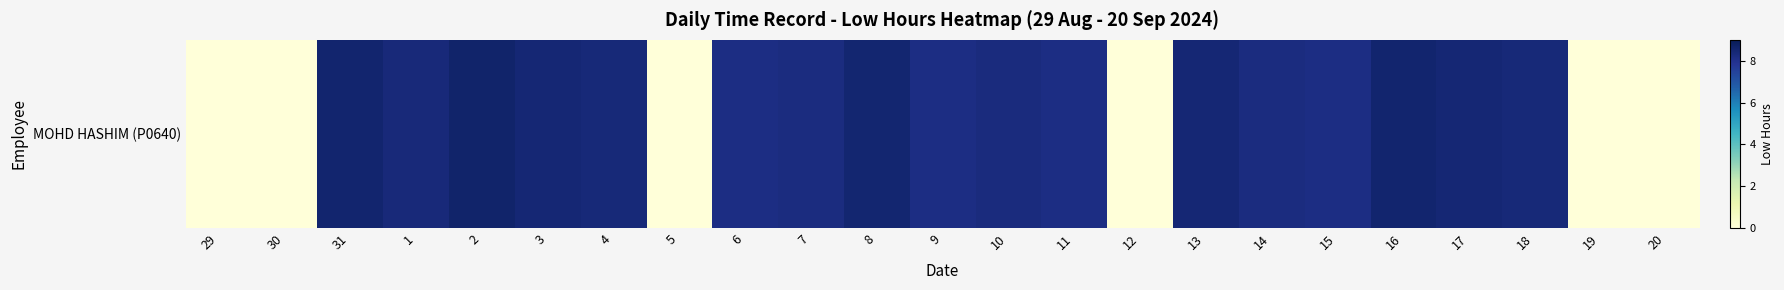

What is the difference between the maximum and minimum values?

8.6